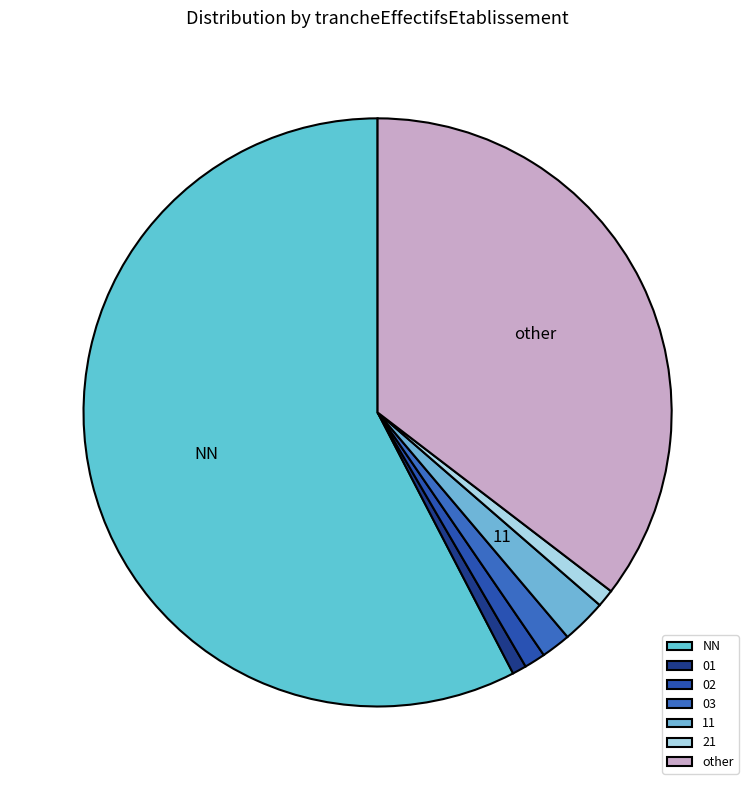

Rank the categories by value from lowest to highest.

01, 21, 02, 03, 11, other, NN